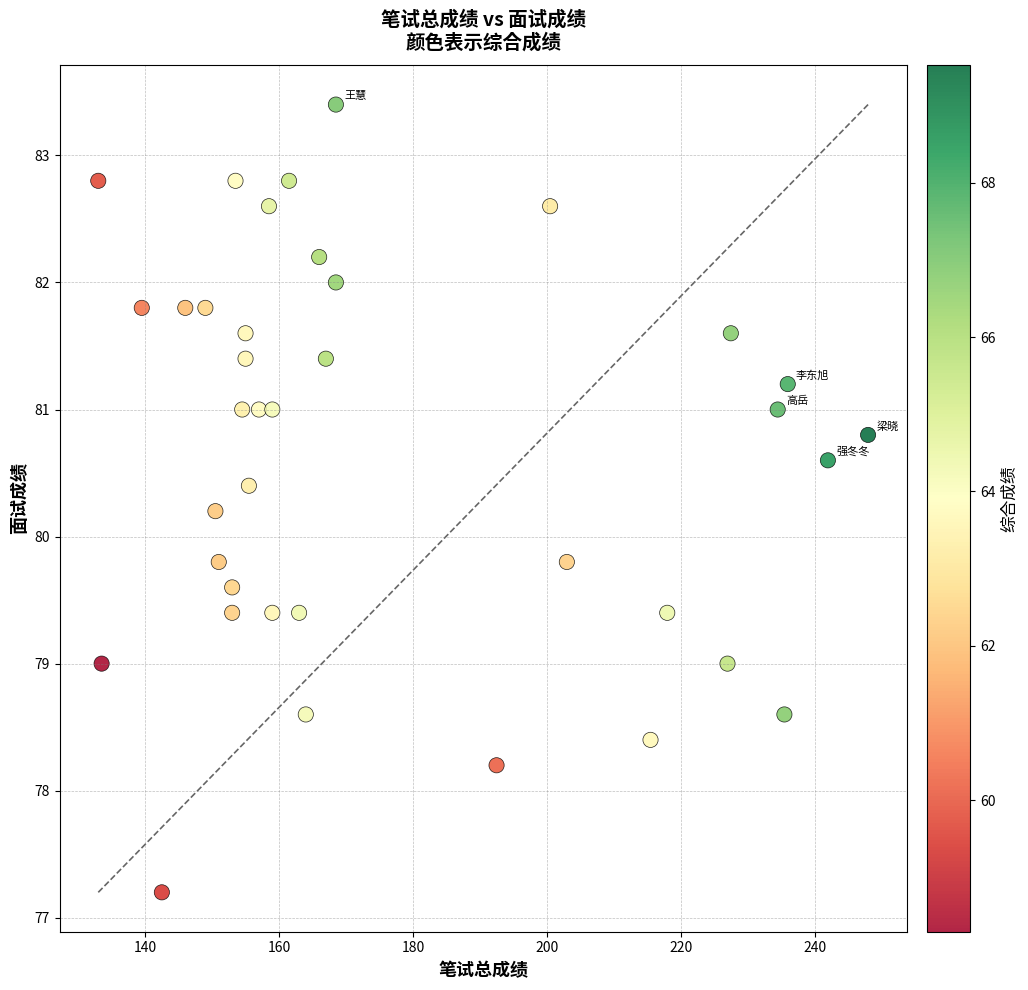

What is the range of Y values (max minus min)?

6.2